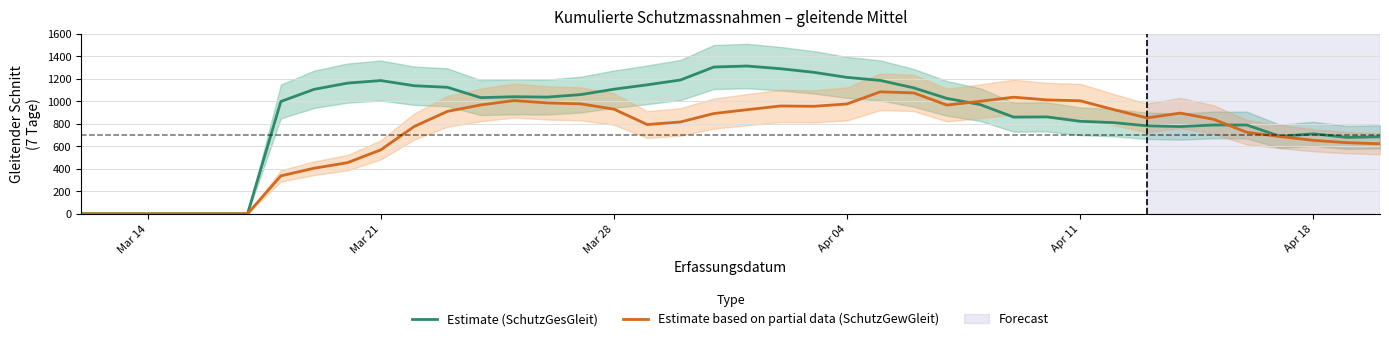

Does the chart display data point markers on the line(s)?

No